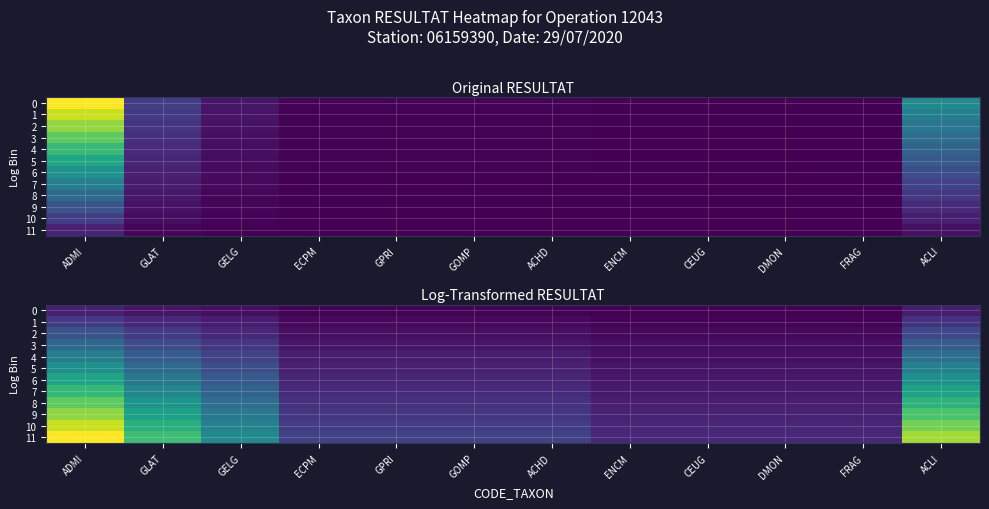

The 4 series shows 1.6 at GLAT. True or false?

True